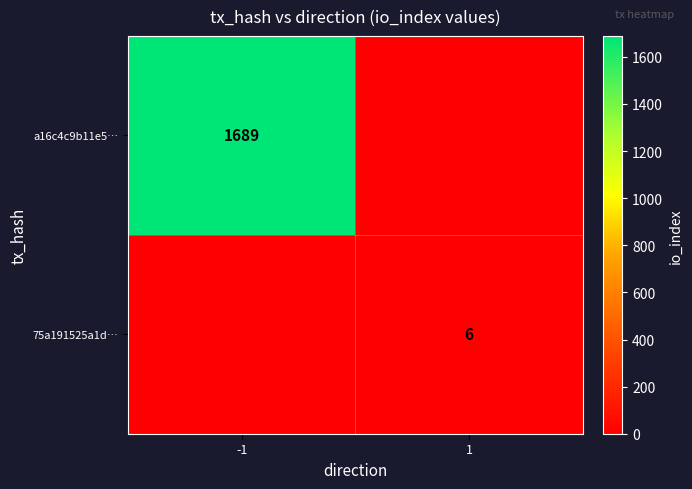

True or false: a16c4c9b11e5… has a value of 842 at -1.

False